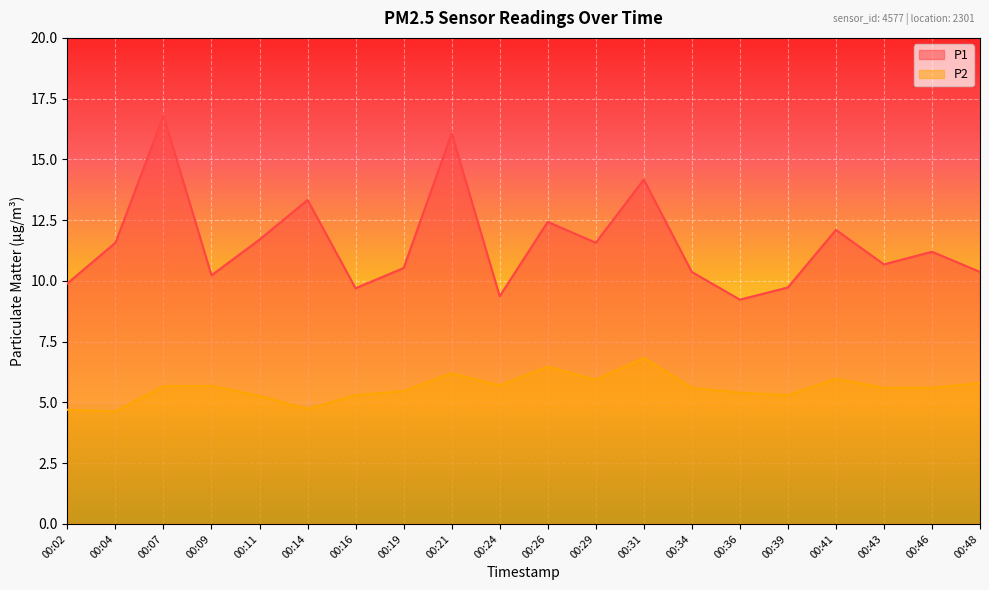

What is the value of the P1 point at the 6th from the left?

13.3